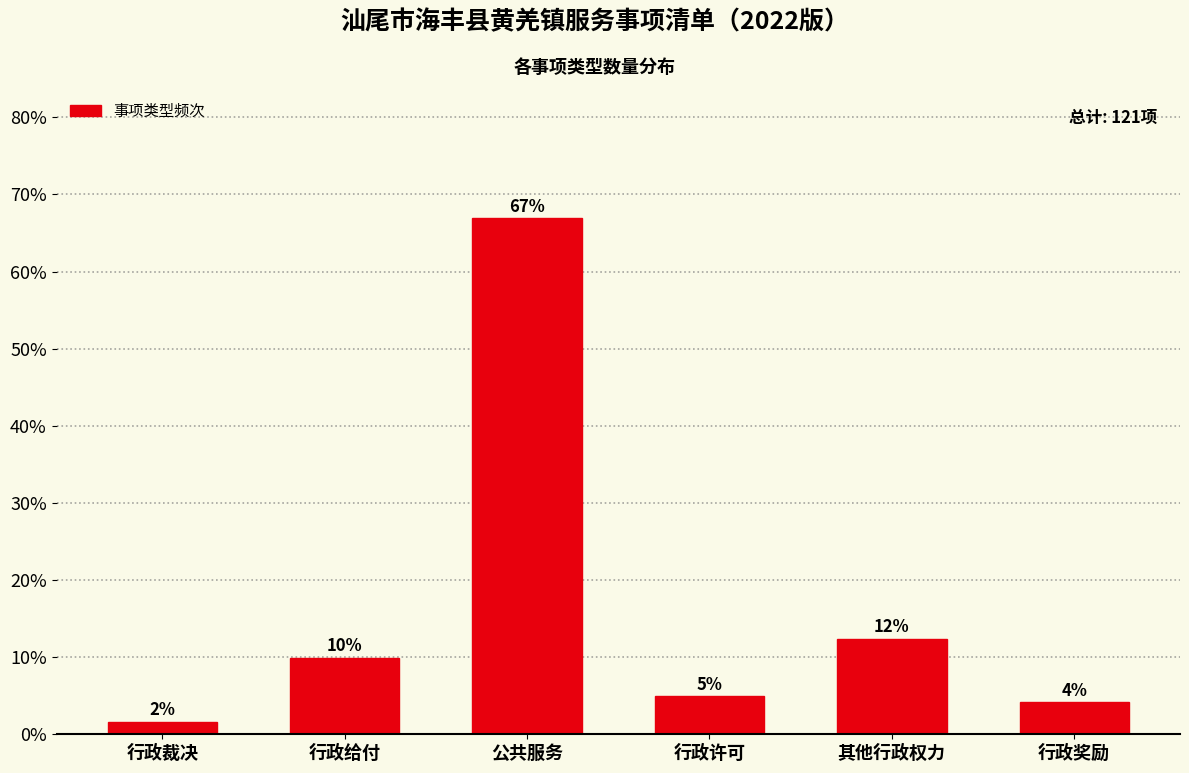

How many bars are there in total?

6